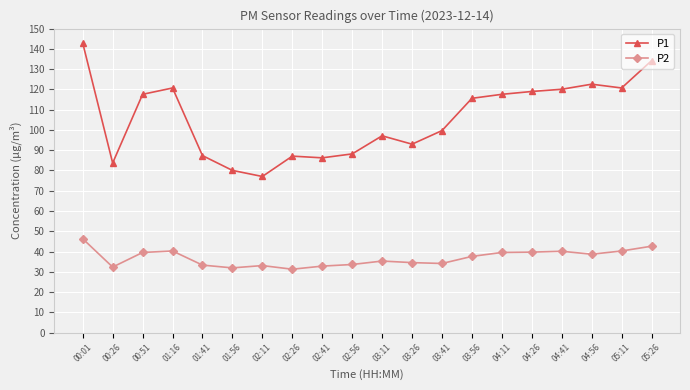

At which category does the chart reach its peak across all series?

00:01